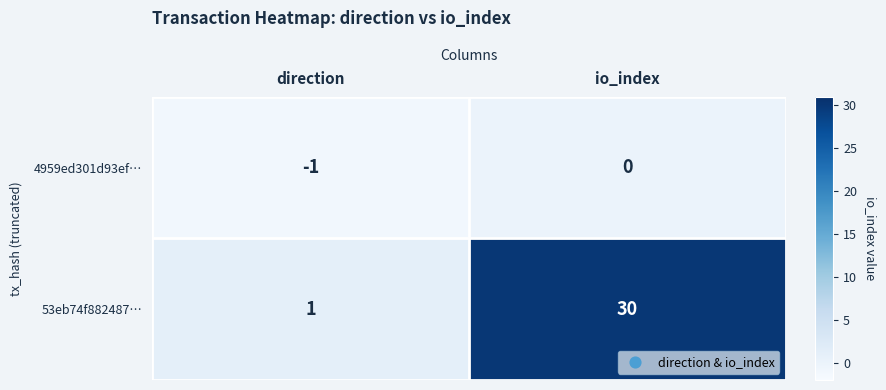

The value of 4959ed301d93ef… at io_index is 0. True or false?

True